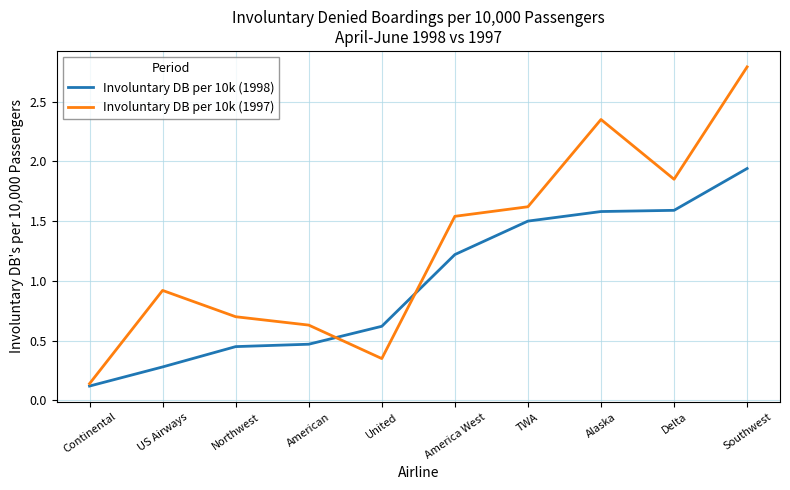

At which label does Involuntary DB per 10k (1997) reach its minimum?

Continental